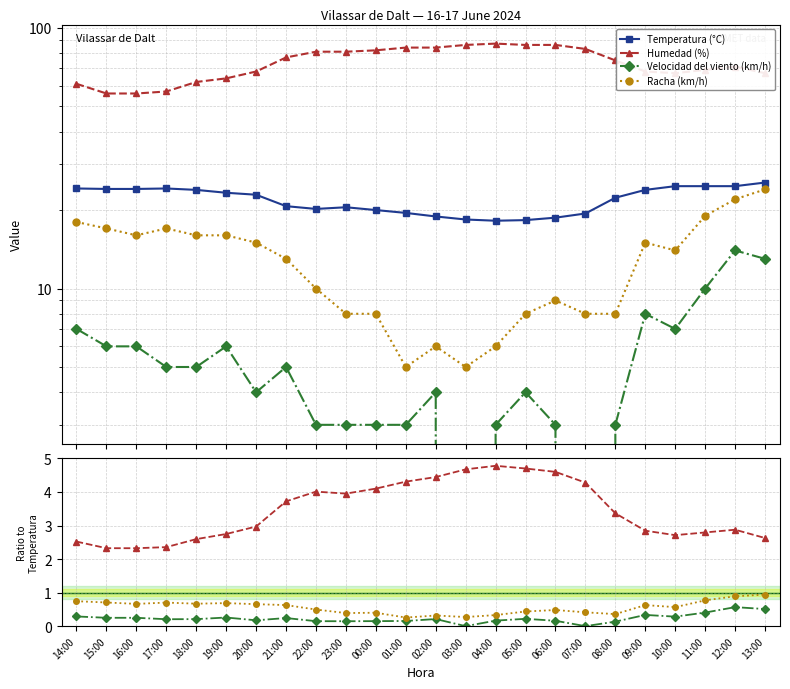

What is the average value of the Humedad (%) series?

3.4